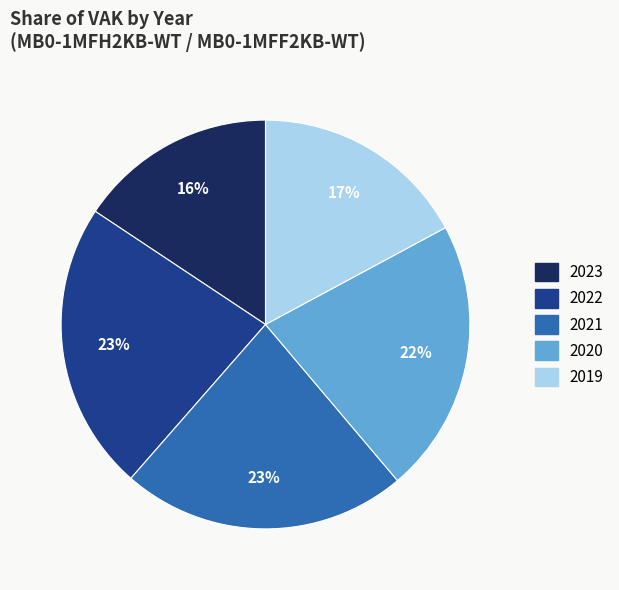

To the nearest percent, what is the average slice percentage?

20%